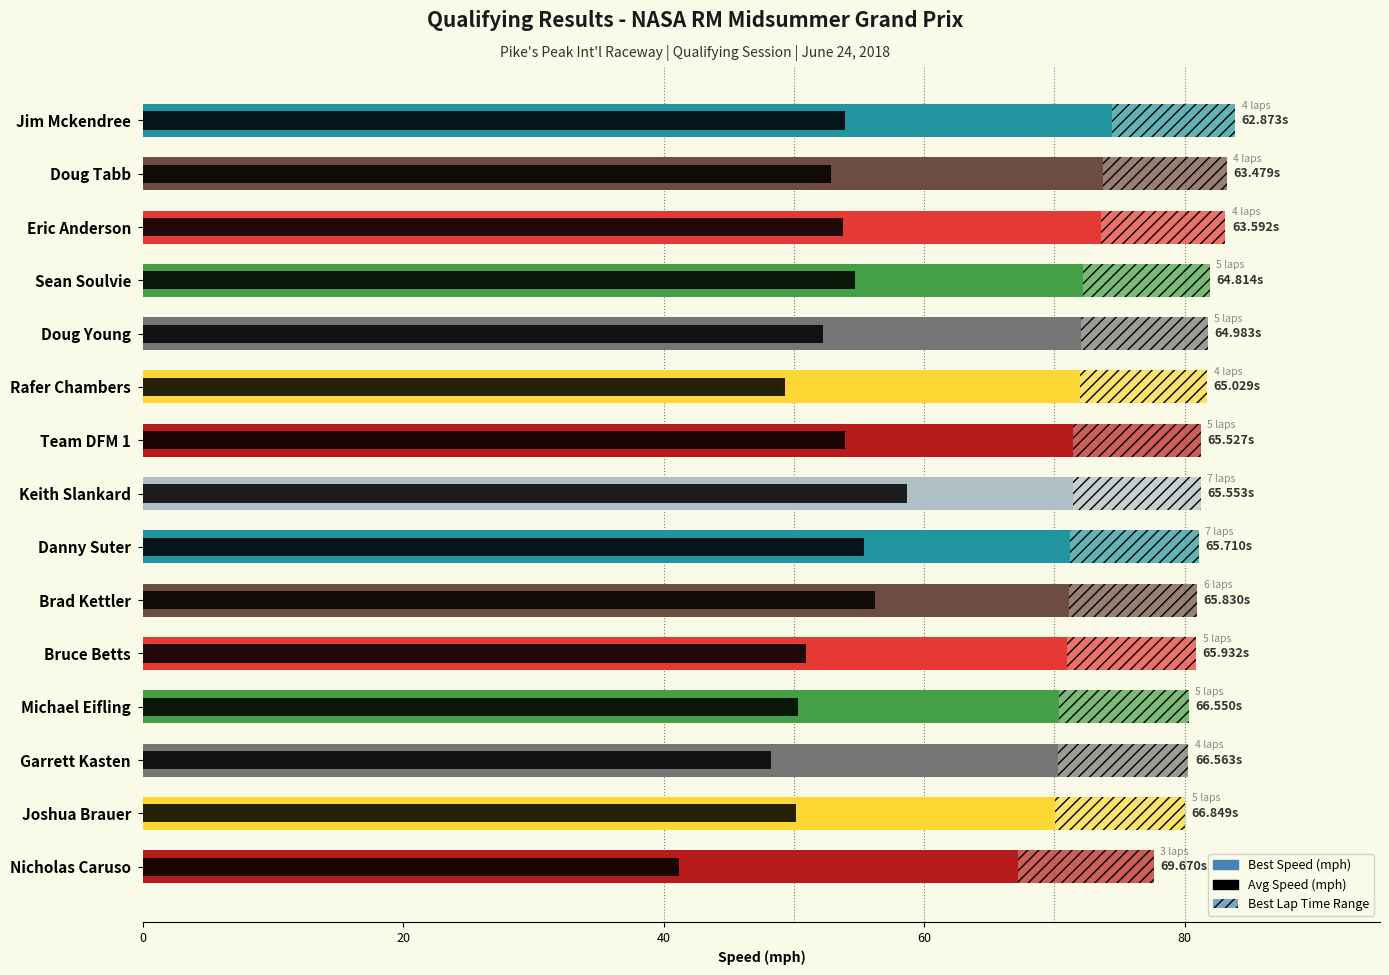

What is the change in value from Eric Anderson to Sean Soulvie?

-1.4